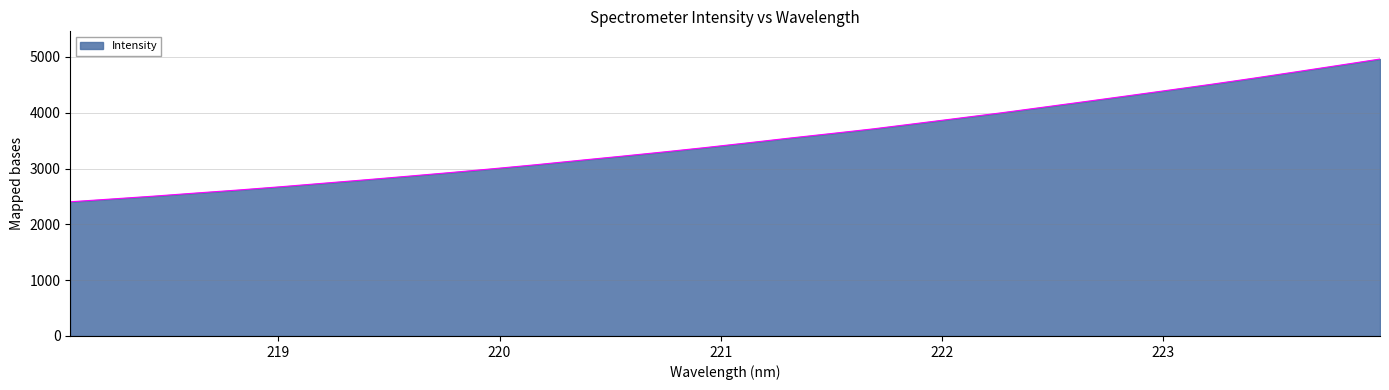

What is the greatest value displayed?

4961.5